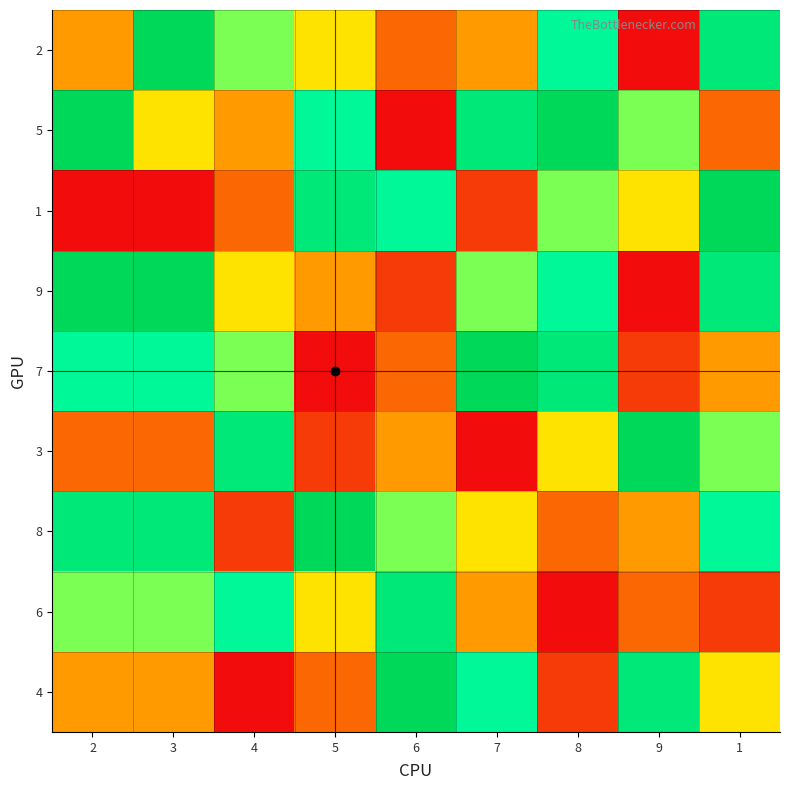

Reading left to right, extract all data points from this chart.

2: 2=4	3=9	4=6	5=5	6=3	7=4	8=7	9=1	1=8
5: 2=9	3=5	4=4	5=7	6=1	7=8	8=9	9=6	1=3
1: 2=1	3=1	4=3	5=8	6=7	7=2	8=6	9=5	1=9
9: 2=9	3=9	4=5	5=4	6=2	7=6	8=7	9=1	1=8
7: 2=7	3=7	4=6	5=1	6=3	7=9	8=8	9=2	1=4
3: 2=3	3=3	4=8	5=2	6=4	7=1	8=5	9=9	1=6
8: 2=8	3=8	4=2	5=9	6=6	7=5	8=3	9=4	1=7
6: 2=6	3=6	4=7	5=5	6=8	7=4	8=1	9=3	1=2
4: 2=4	3=4	4=1	5=3	6=9	7=7	8=2	9=8	1=5